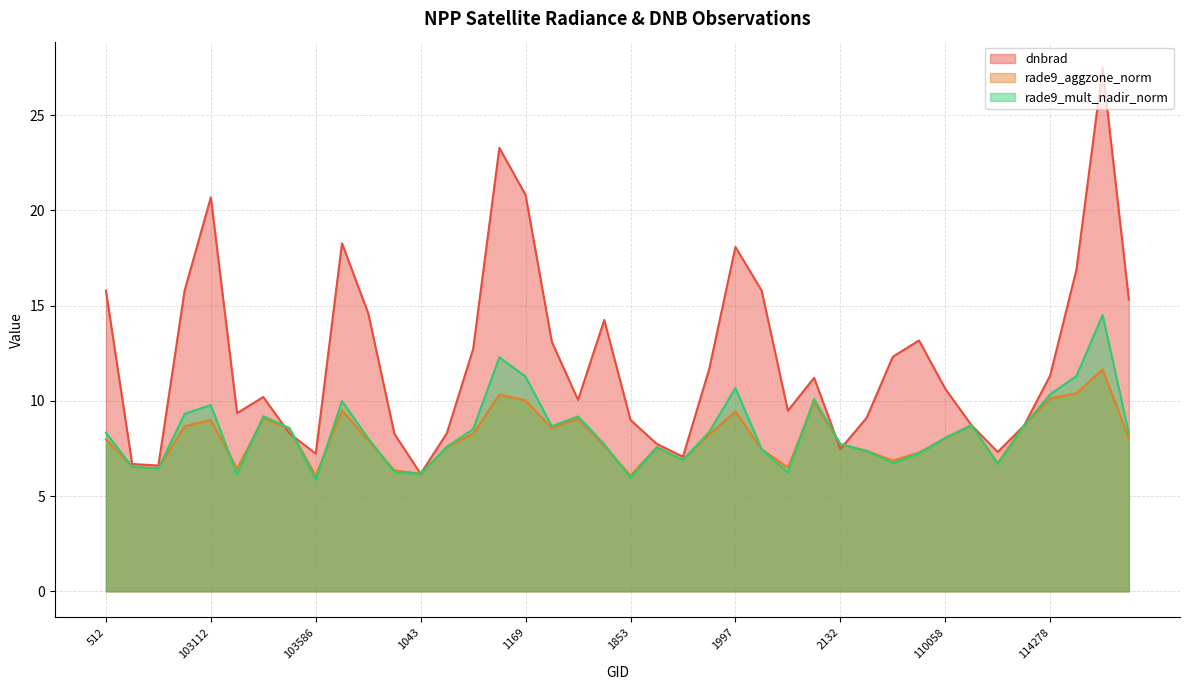

What is the greatest value displayed?

27.5